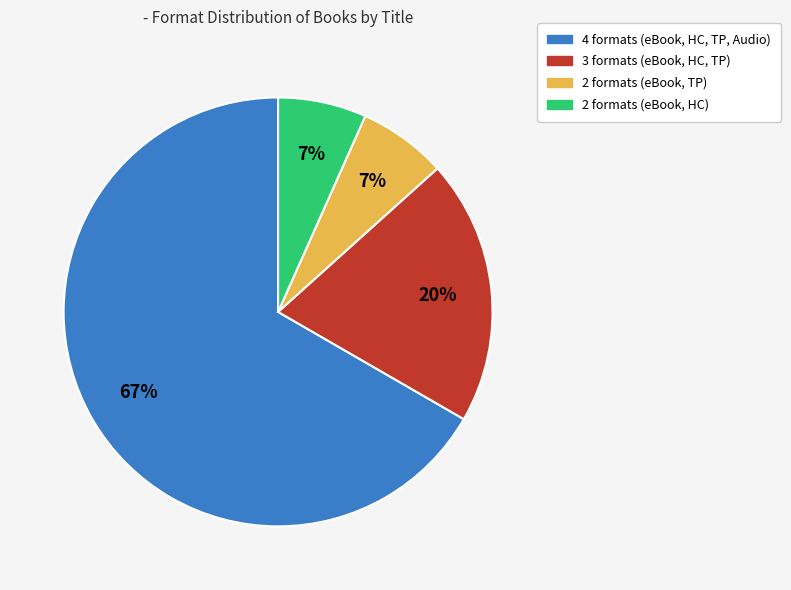

To the nearest percent, what is the average slice percentage?

25%